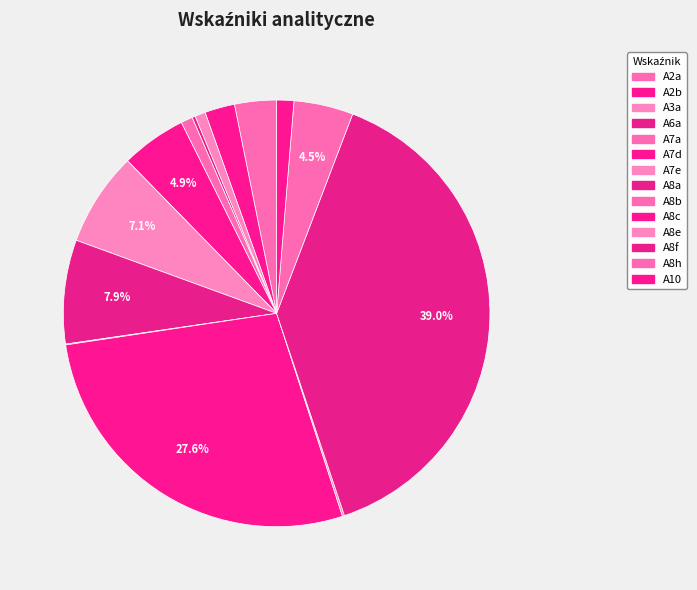

What is the smallest slice in the pie chart?

A8b